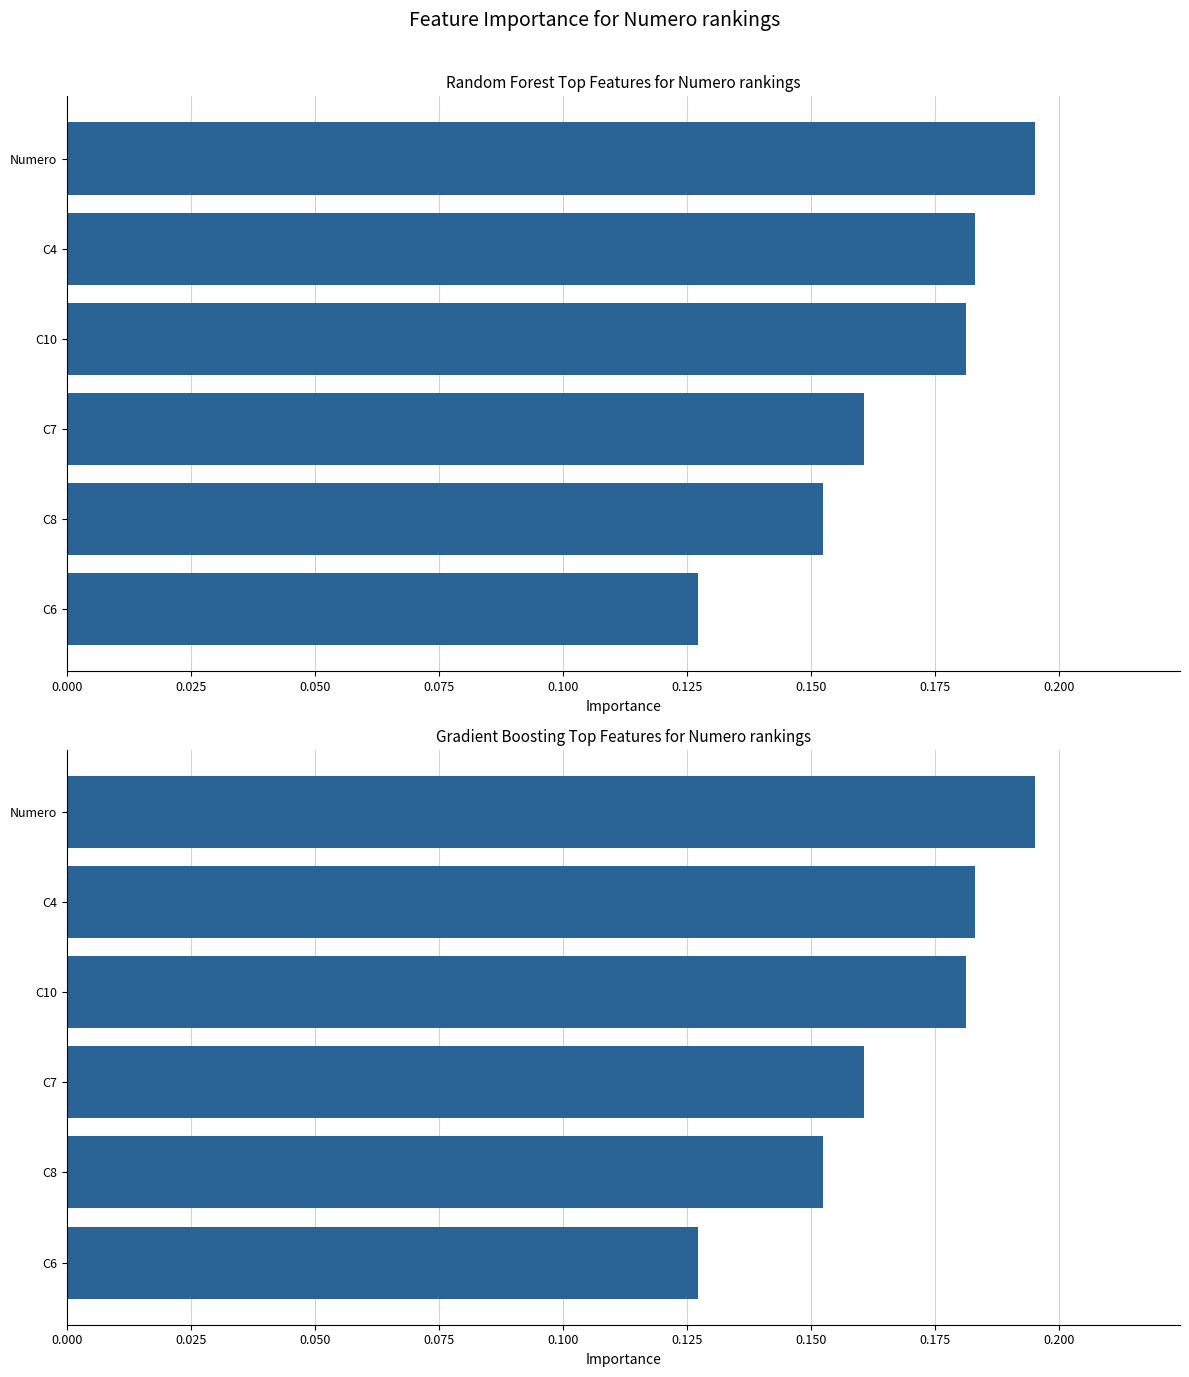

True or false: Gradient Boosting has a value of 0.2 at C4.

True